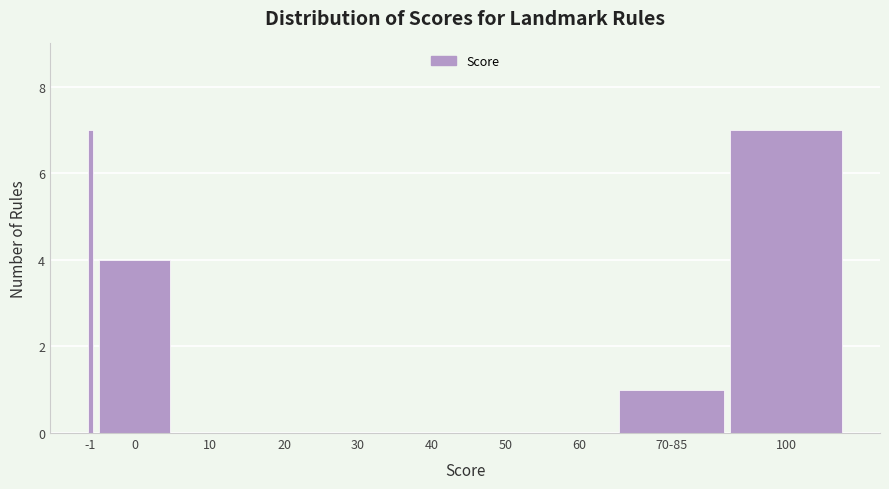

Reading left to right, what are all the values shown in this chart?

-1=7	0=4	10=0	20=0	30=0	40=0	50=0	60=0	70-85=1	100=7